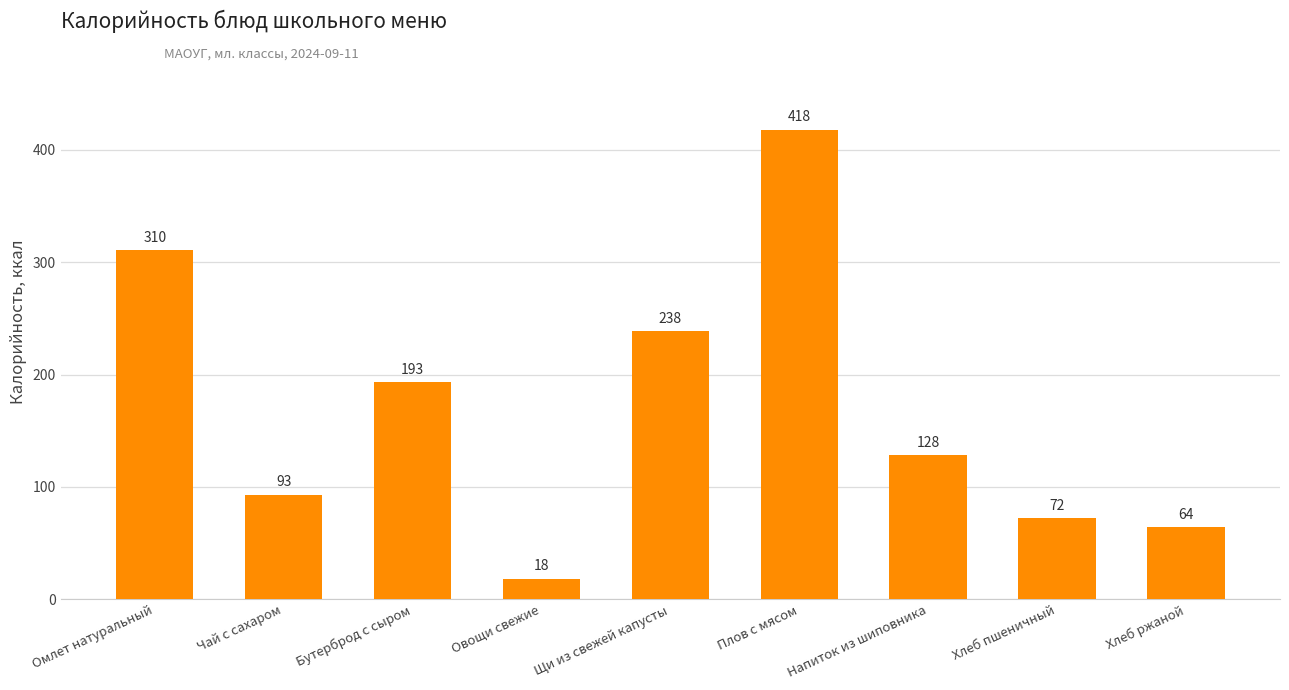

What is the label of the 4th bar from the right?

Плов с мясом